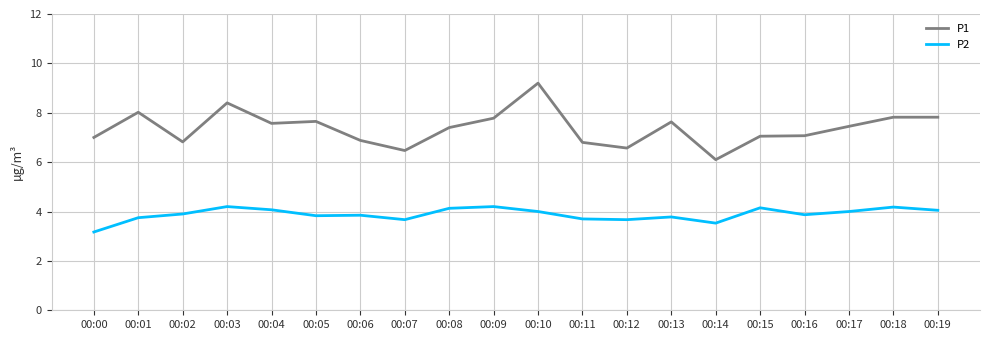

Which series has the largest total across all categories?

P1